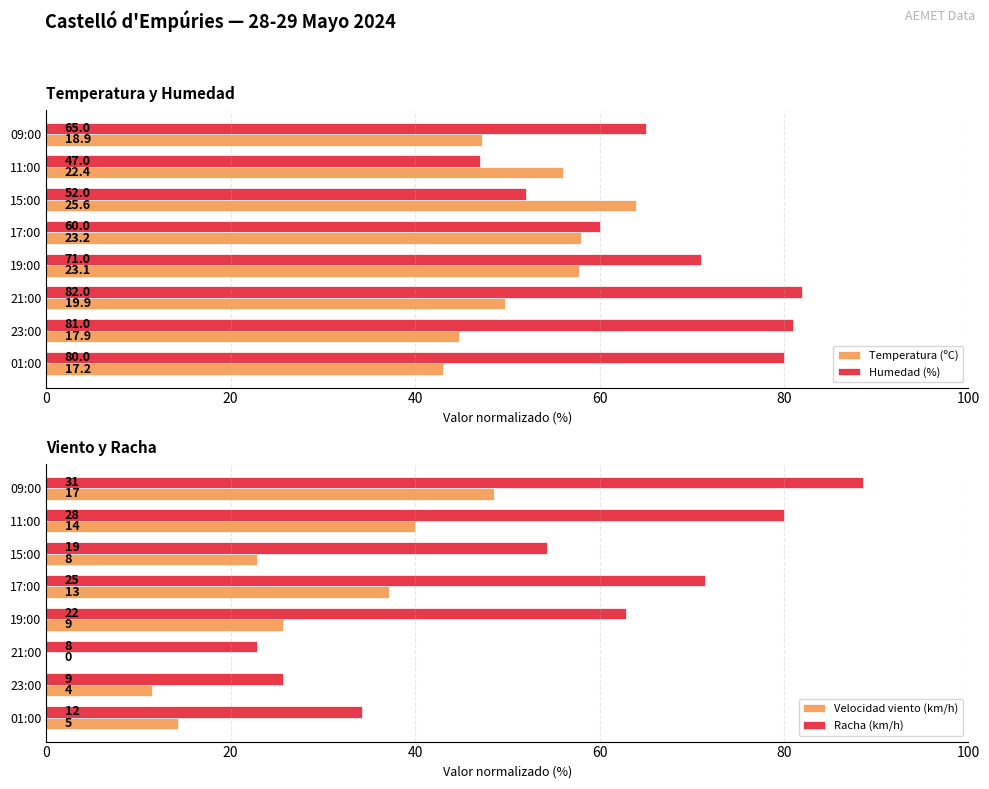

Which category has the lowest value in the Humedad (%) series?

11:00